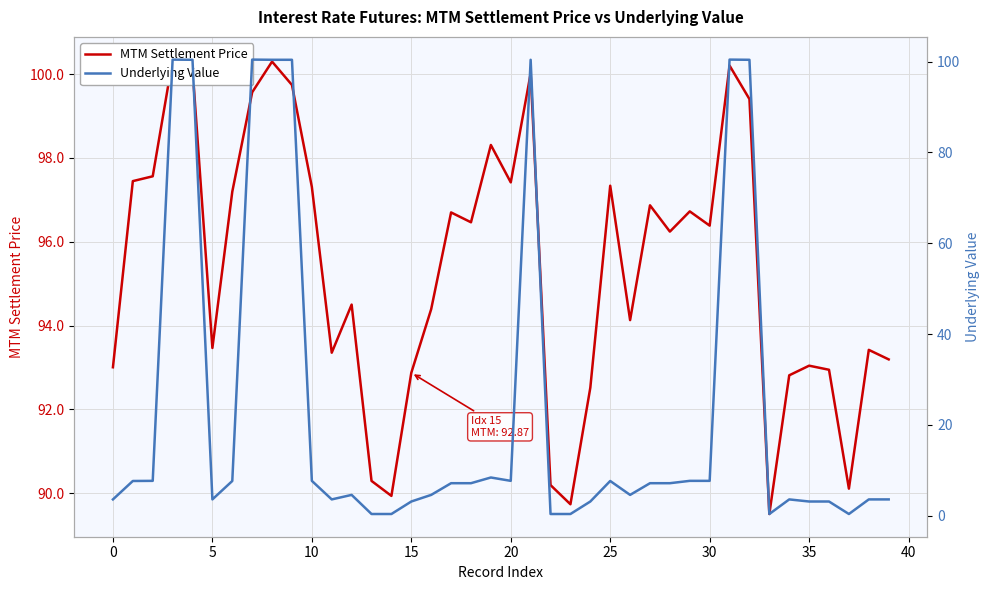

Which series has the largest range (max minus min)?

Underlying Value